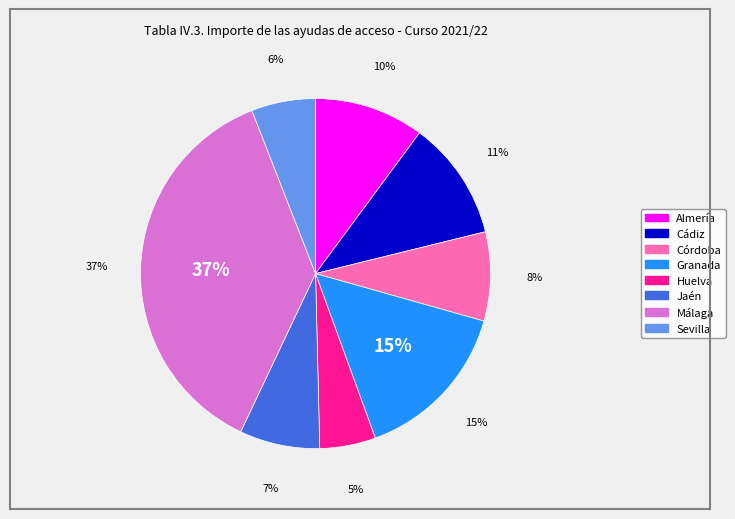

Which category has the biggest portion of the pie?

Málaga